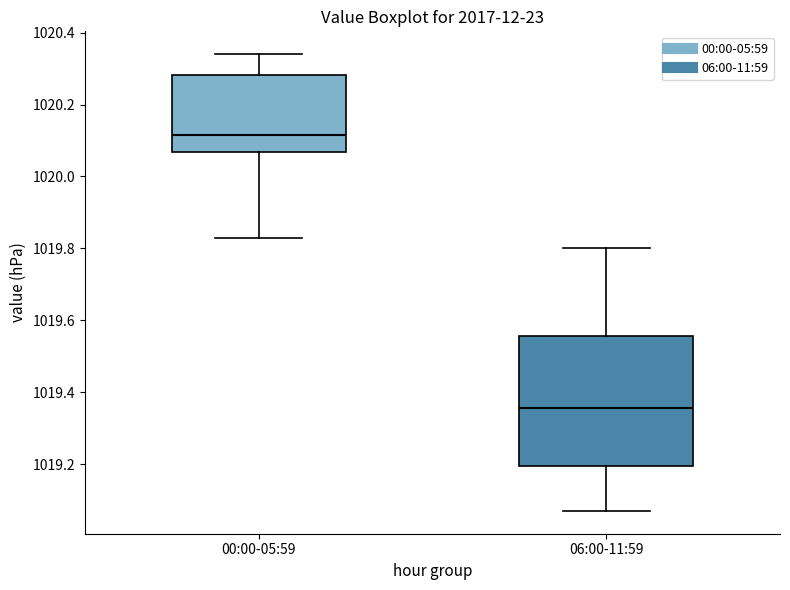

Where does the upper whisker of the box for 00:00-05:59 end on the y-axis? The values are not printed on the chart, so give them approximately, as read against the axis.

1020.34